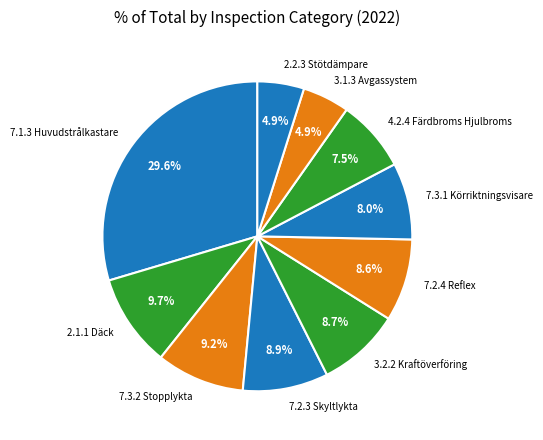

Which has a higher value, 2.2.3 Stötdämpare or 7.1.3 Huvudstrålkastare?

7.1.3 Huvudstrålkastare